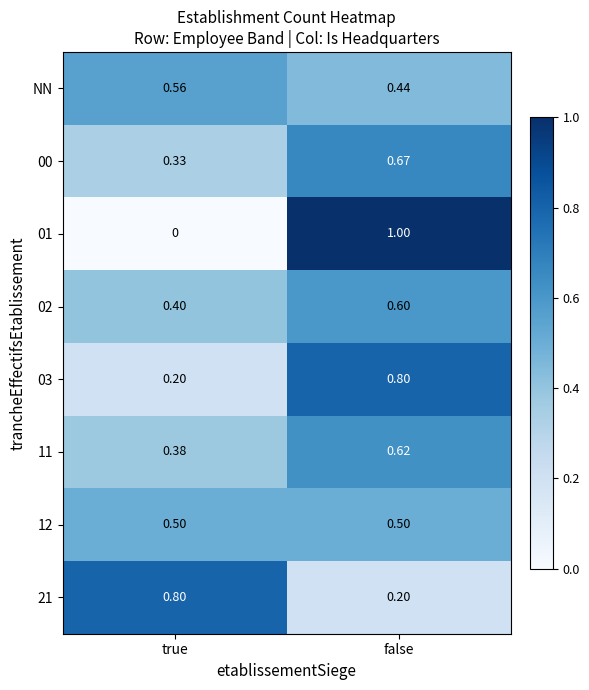

At which category is the sum across all series the highest?

false